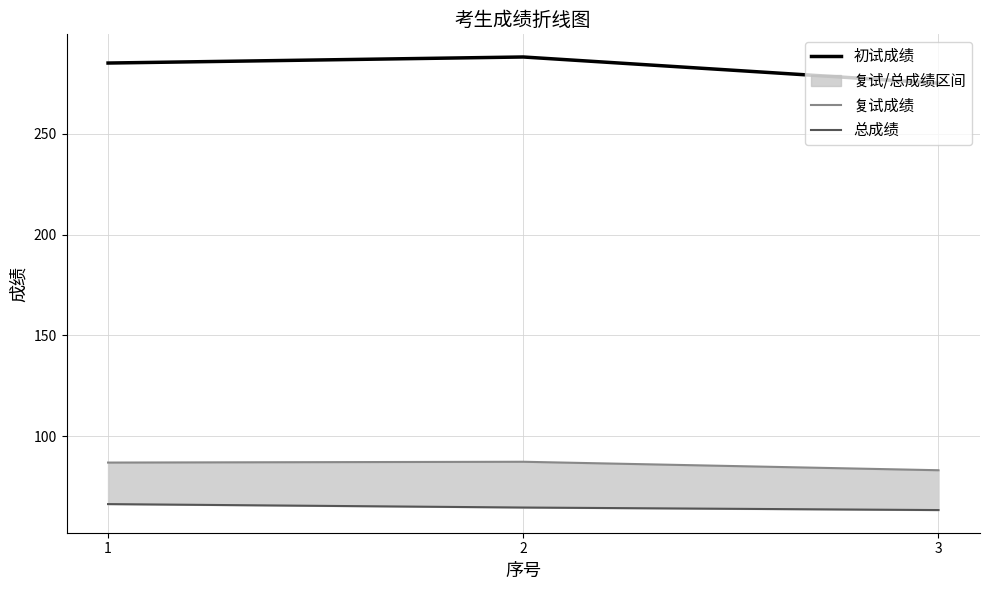

What is the lowest value of the 复试成绩 series?

83.2